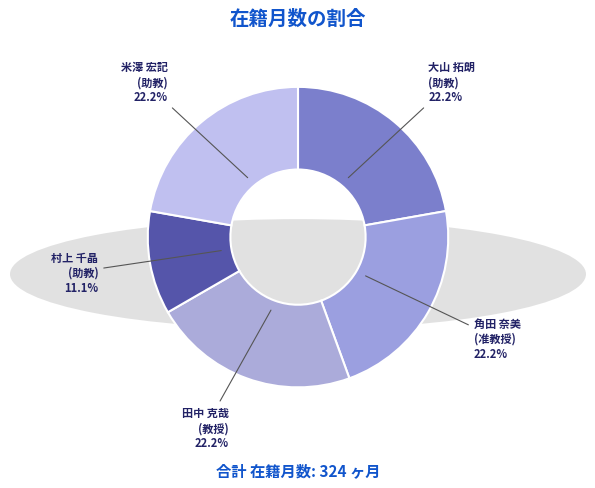

Between 村上 千晶 (助教) and 田中 克哉 (教授), which is larger?

田中 克哉 (教授)